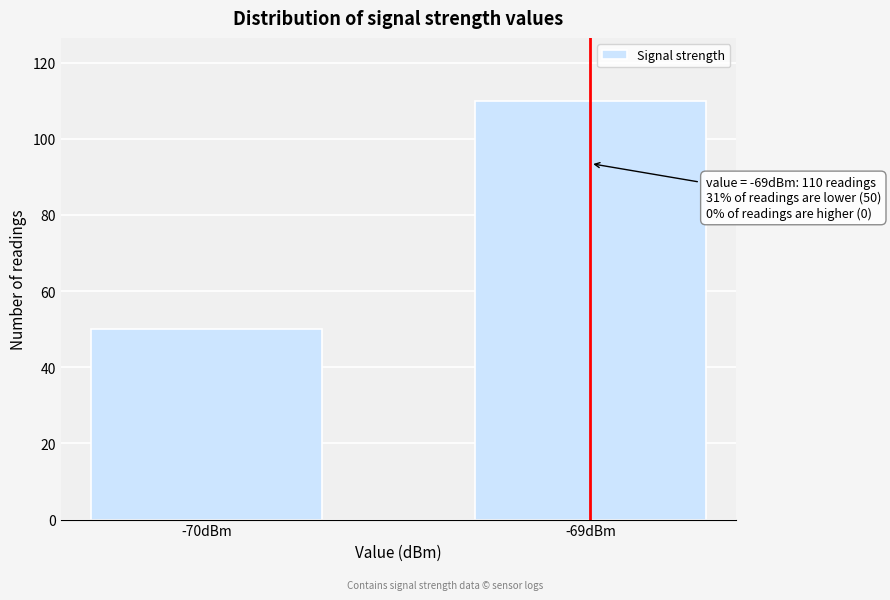

Reading left to right, what are all the values shown in this chart?

50	110